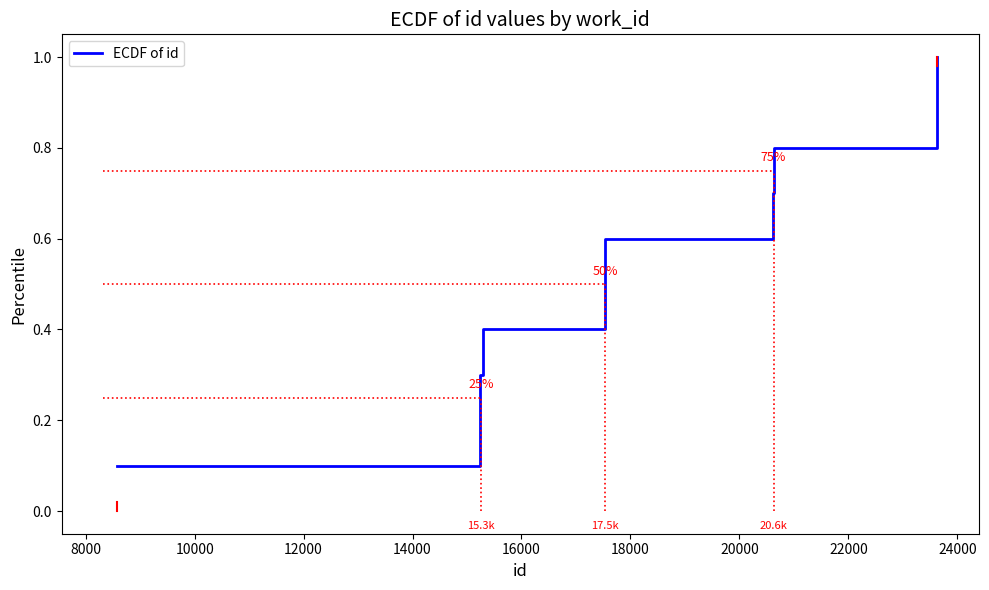

What is the greatest value displayed?

1.0